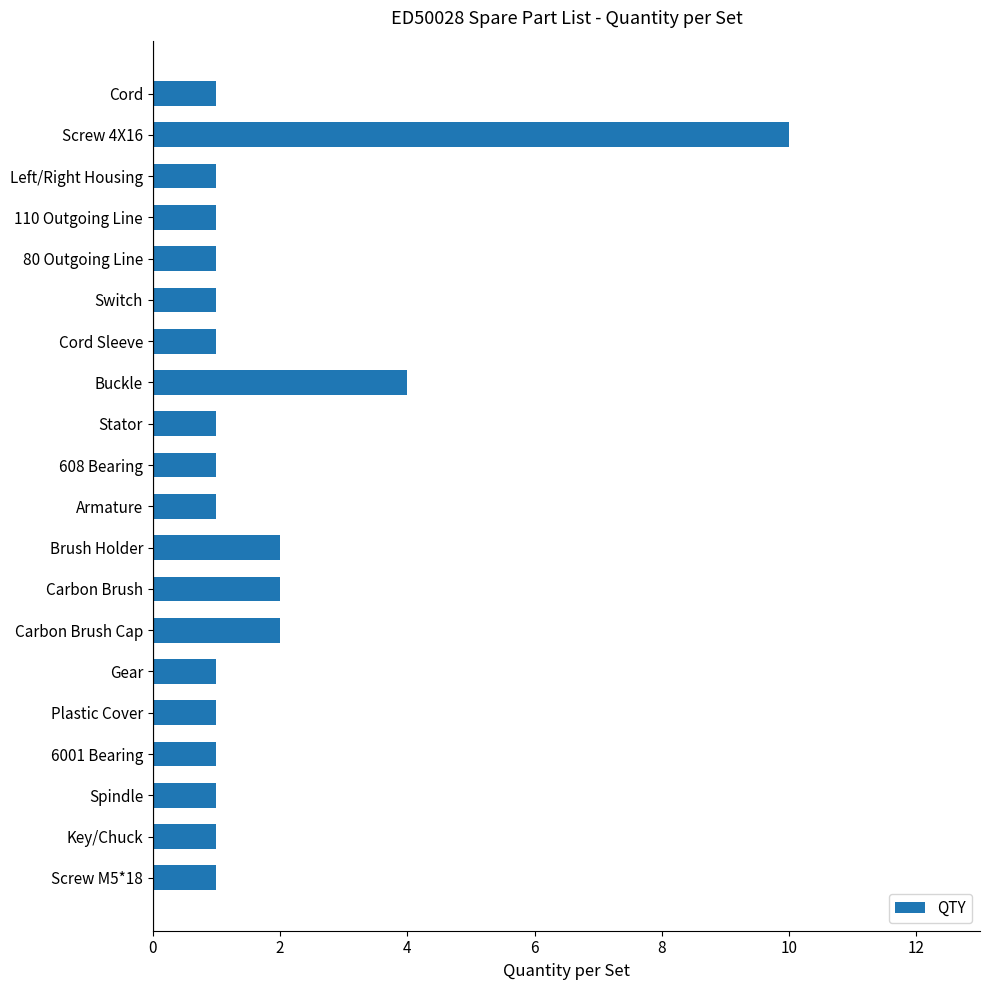

What is the maximum value shown in the chart?

10